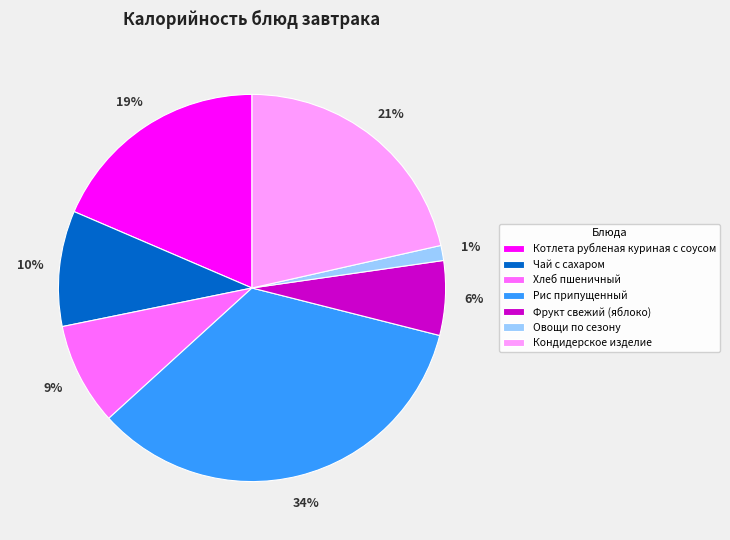

Is there any slice that represents more than half of the pie?

No